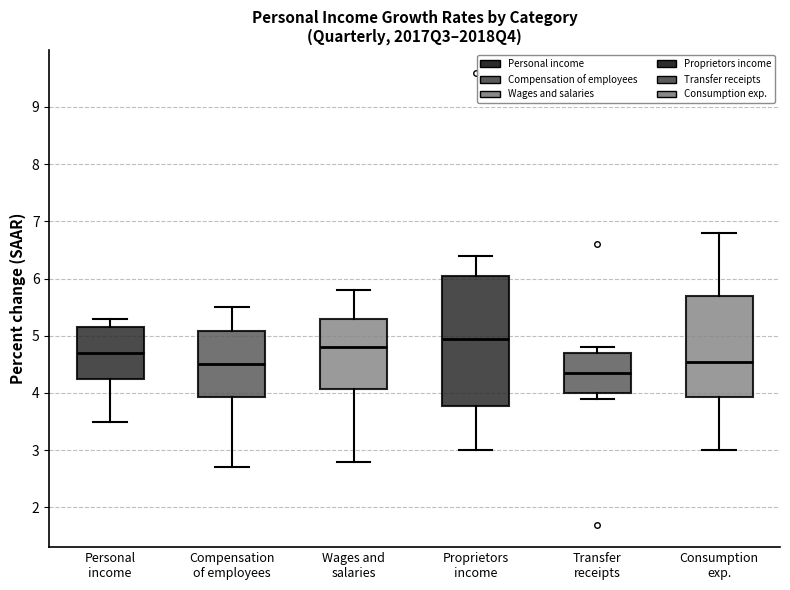

Which box has the highest median line?

Proprietors income